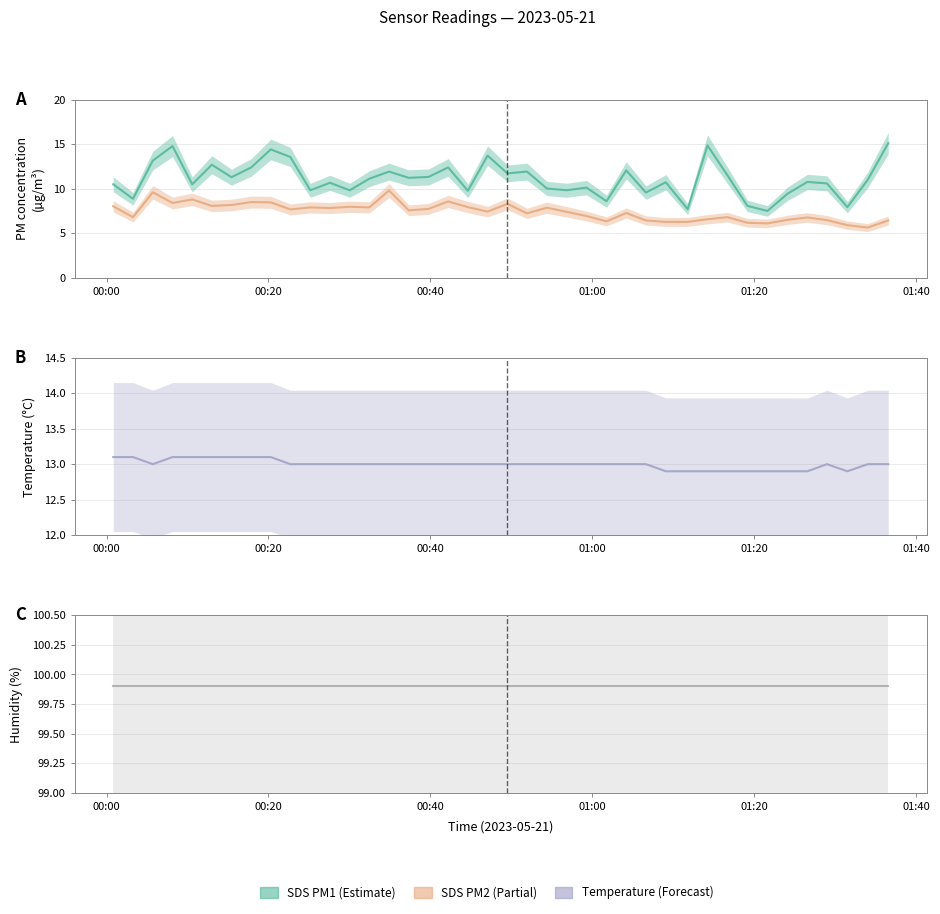

Is it true that SDS_P2 equals 2.2 at 28?

False